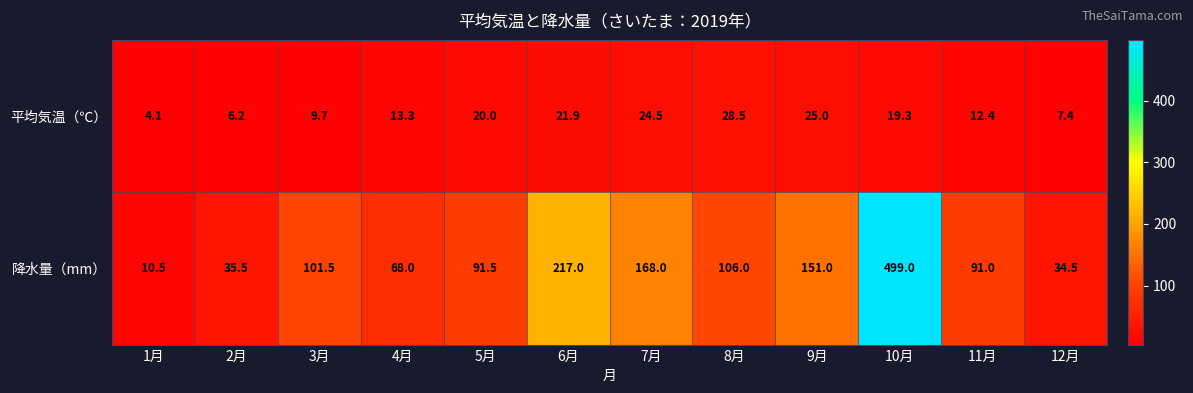

The value of 降水量（mm） at 7月 is 239.9. True or false?

False